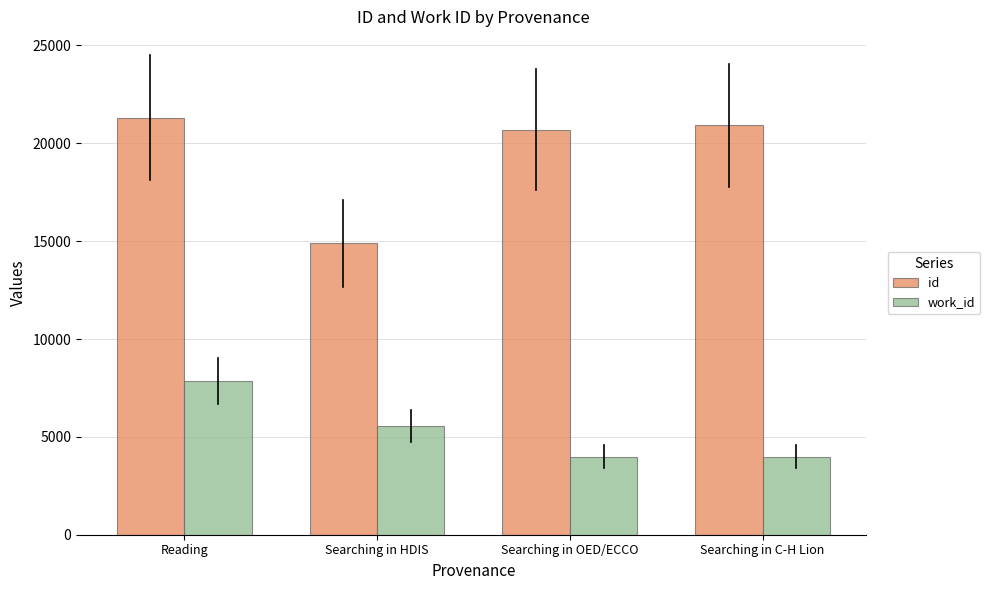

List the series in order of their overall mean, lowest first.

work_id, id